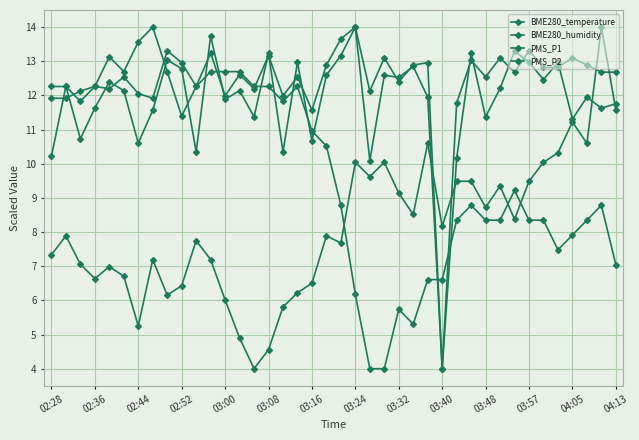

At how many categories does at least one series exceed 13?

15